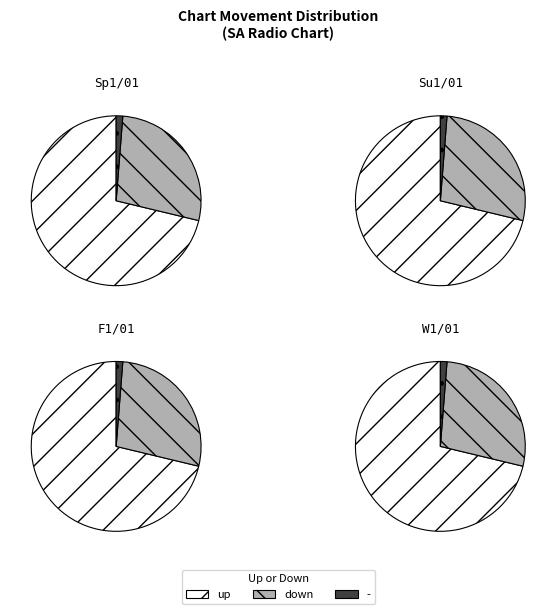

Which slice is the smallest?

-